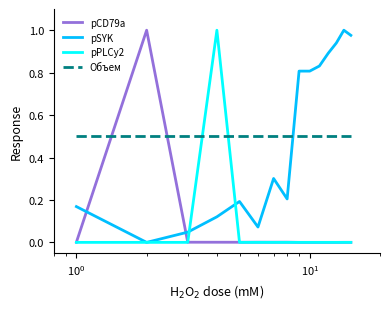

How many lines are shown in the chart?

4